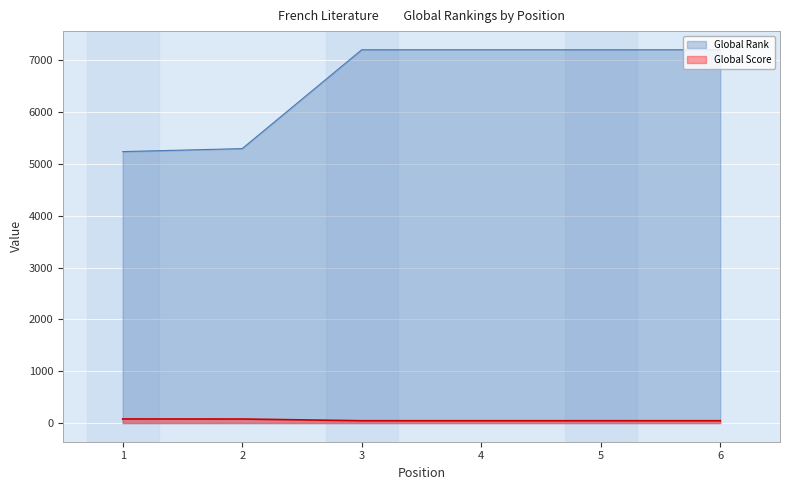

What is the highest value of the Global Rank series?

7199